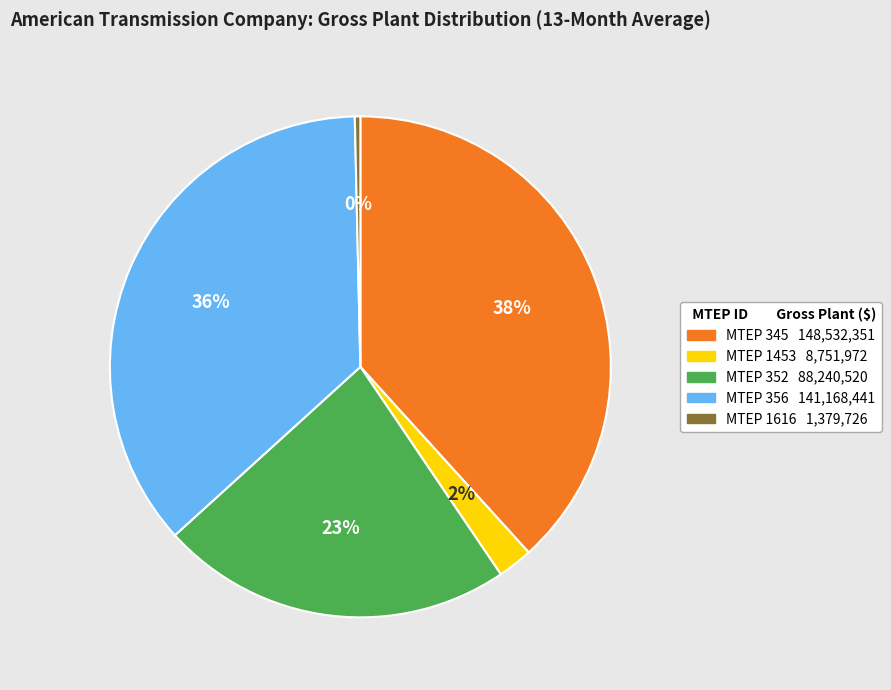

Combined, do MTEP 352 and MTEP 345 account for over 50%?

Yes